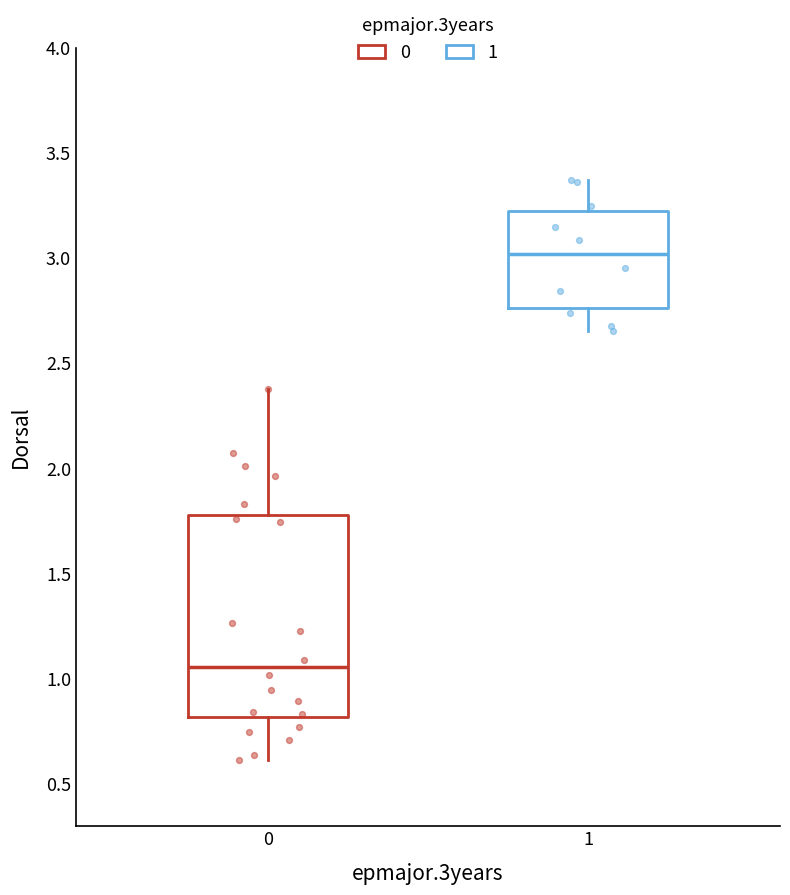

Where does the lower whisker of the box at x = 0 end on the y-axis? The values are not printed on the chart, so give them approximately, as read against the axis.

0.60